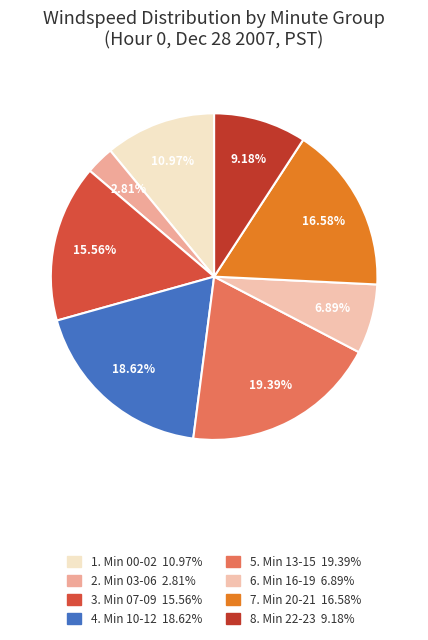

Does any single category account for the majority?

No